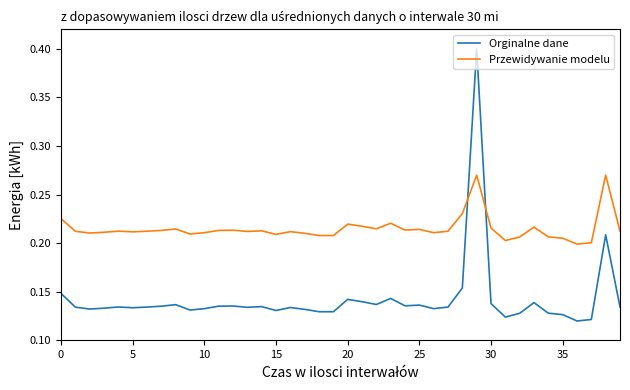

What is the maximum value for Orginalne dane?

0.4